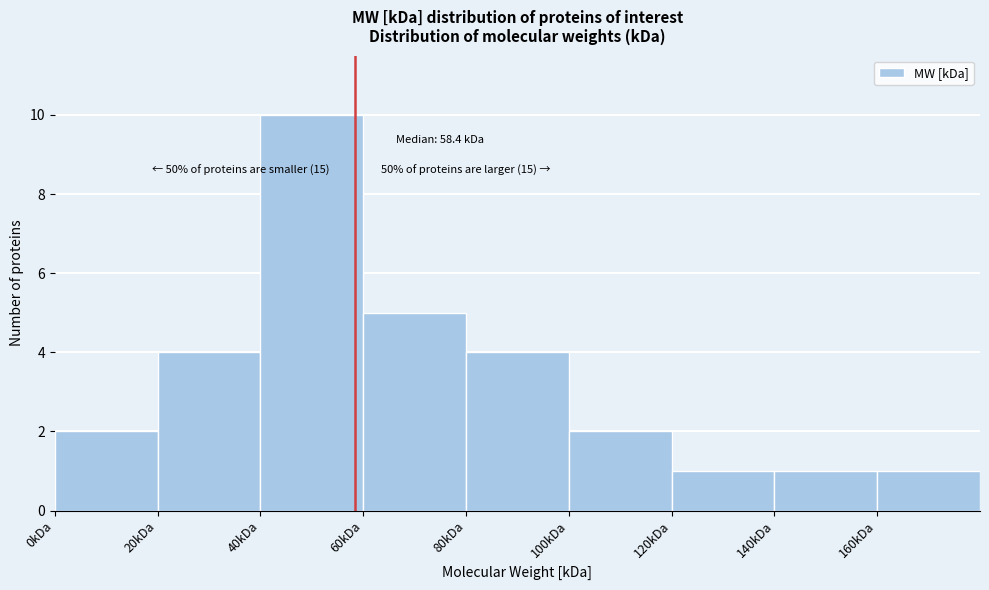

Over which range of the x-axis is the bar tallest?

40 to 60